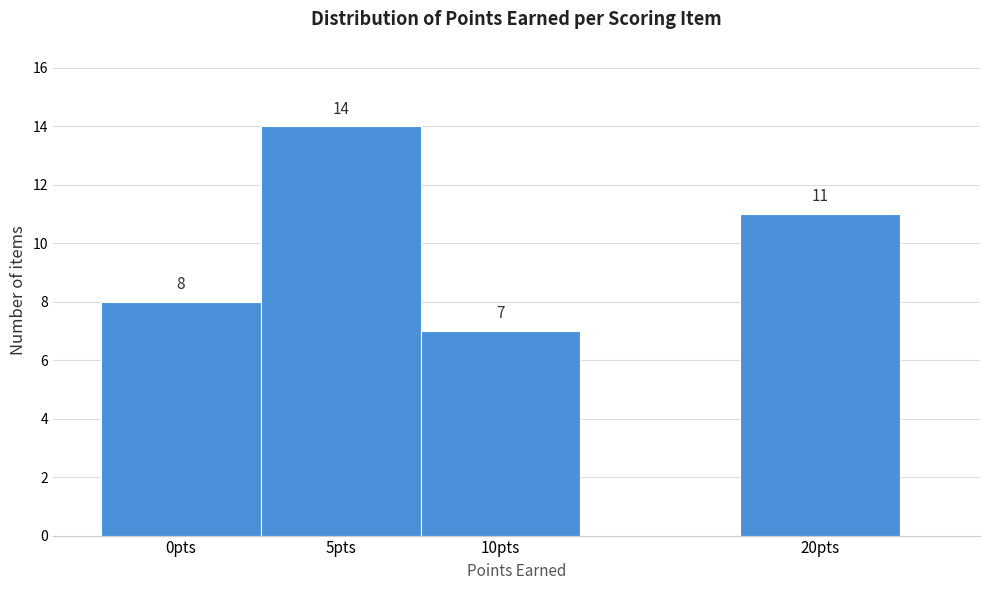

Which range on the x-axis has the tallest bar?

2.5 to 7.5